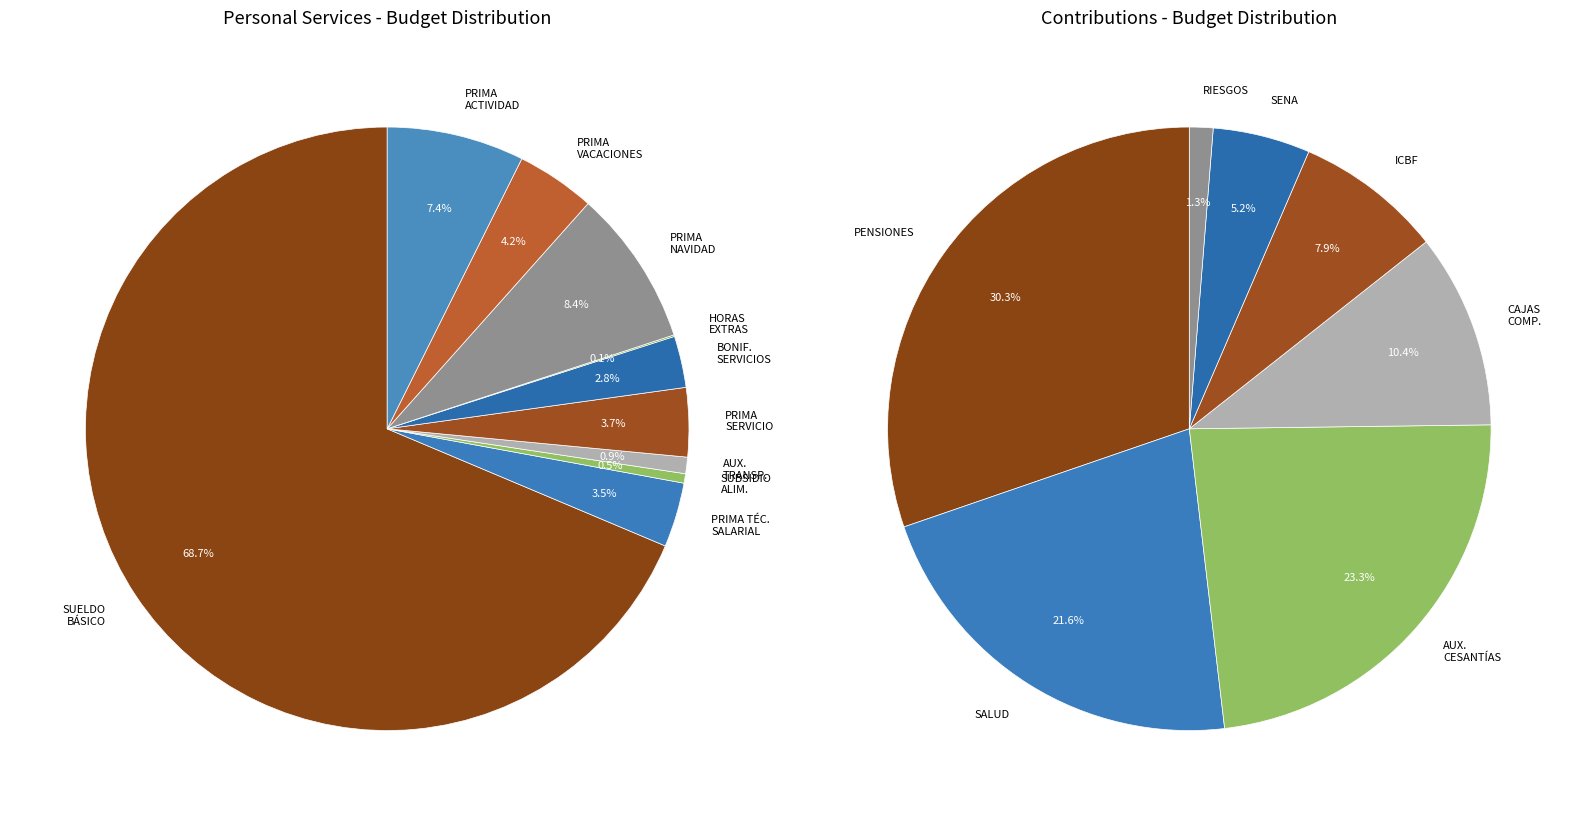

Does SUELDO BÁSICO represent more than half of the total?

Yes